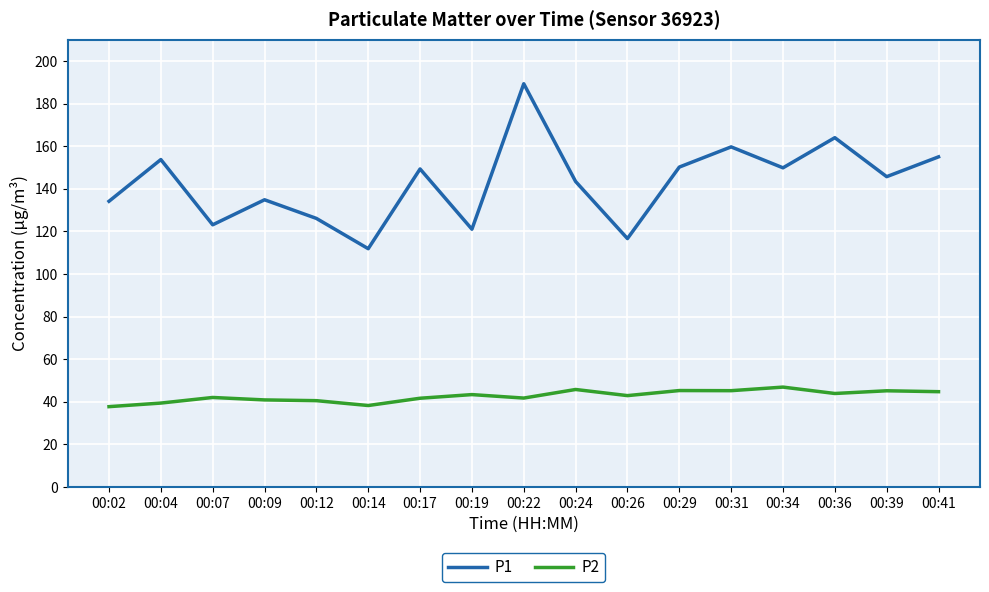

Does the chart have visible grid lines?

Yes